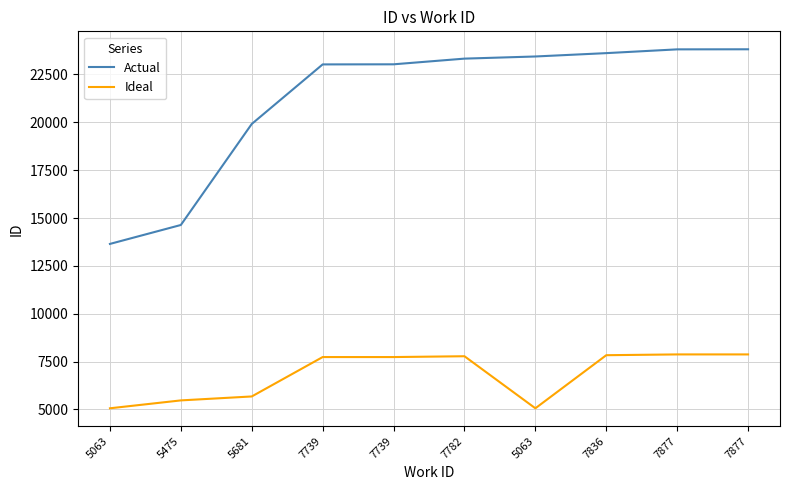

What is the value of the Actual point at the 4th from the left?

23026